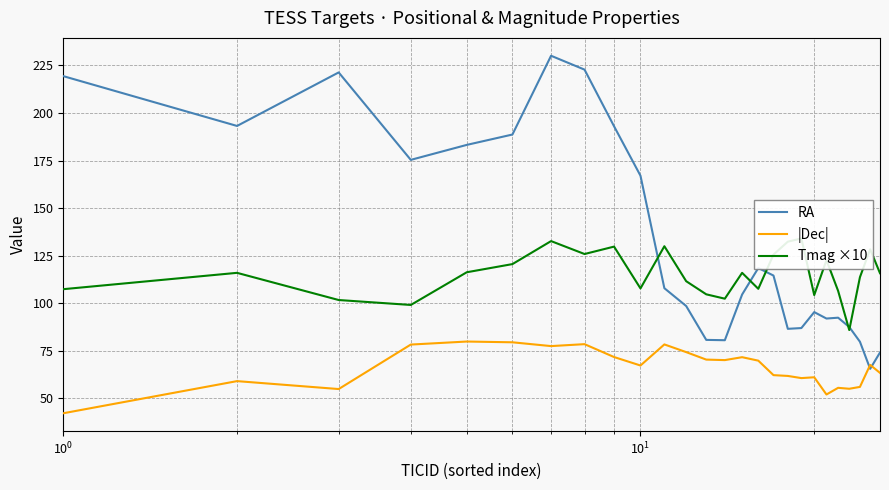

List the series in order of their peak value, lowest first.

|Dec|, Tmag ×10, RA